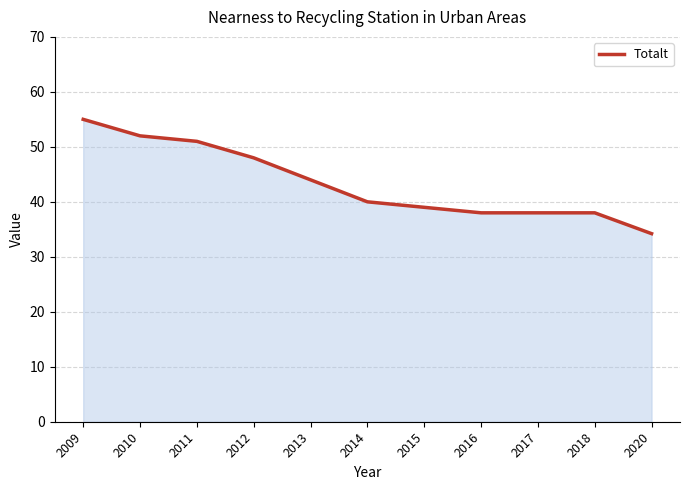

What is the sum of the values at 2010 and 2011?

103.0